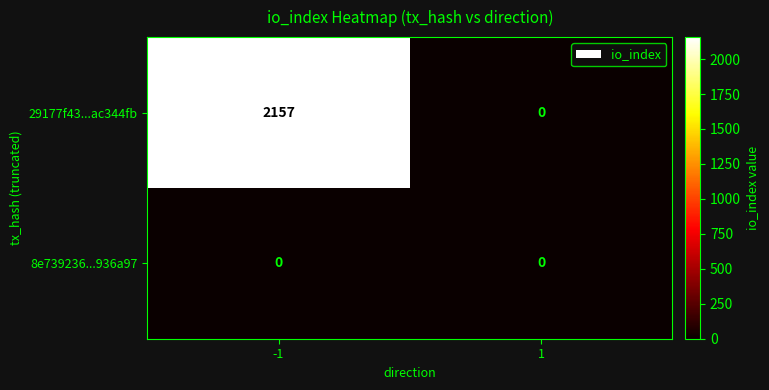

At -1, list the series in order from largest to smallest.

29177f43...ac344fb, 8e739236...936a97